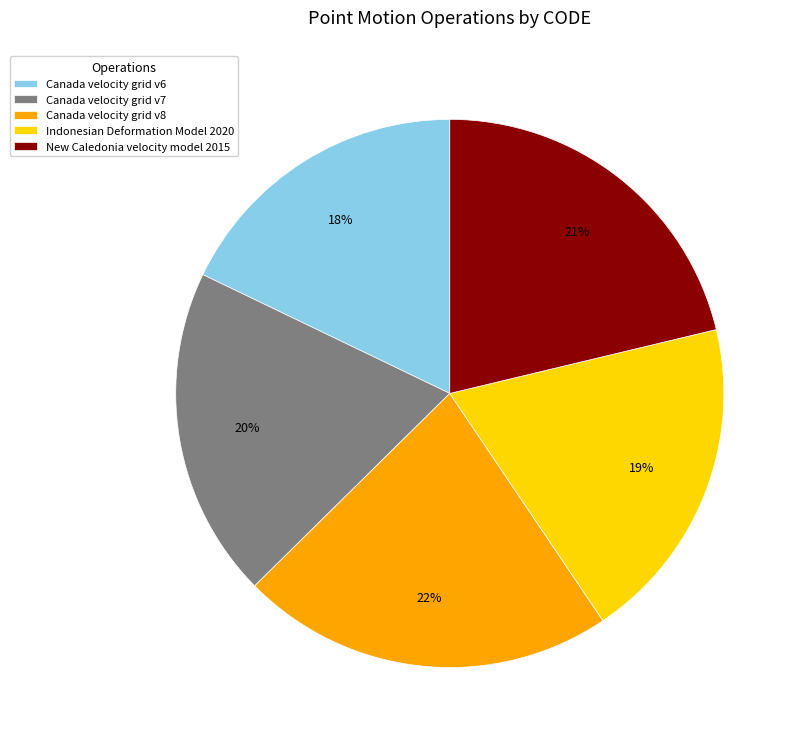

To the nearest percent, what portion does Indonesian Deformation Model 2020 represent?

19%